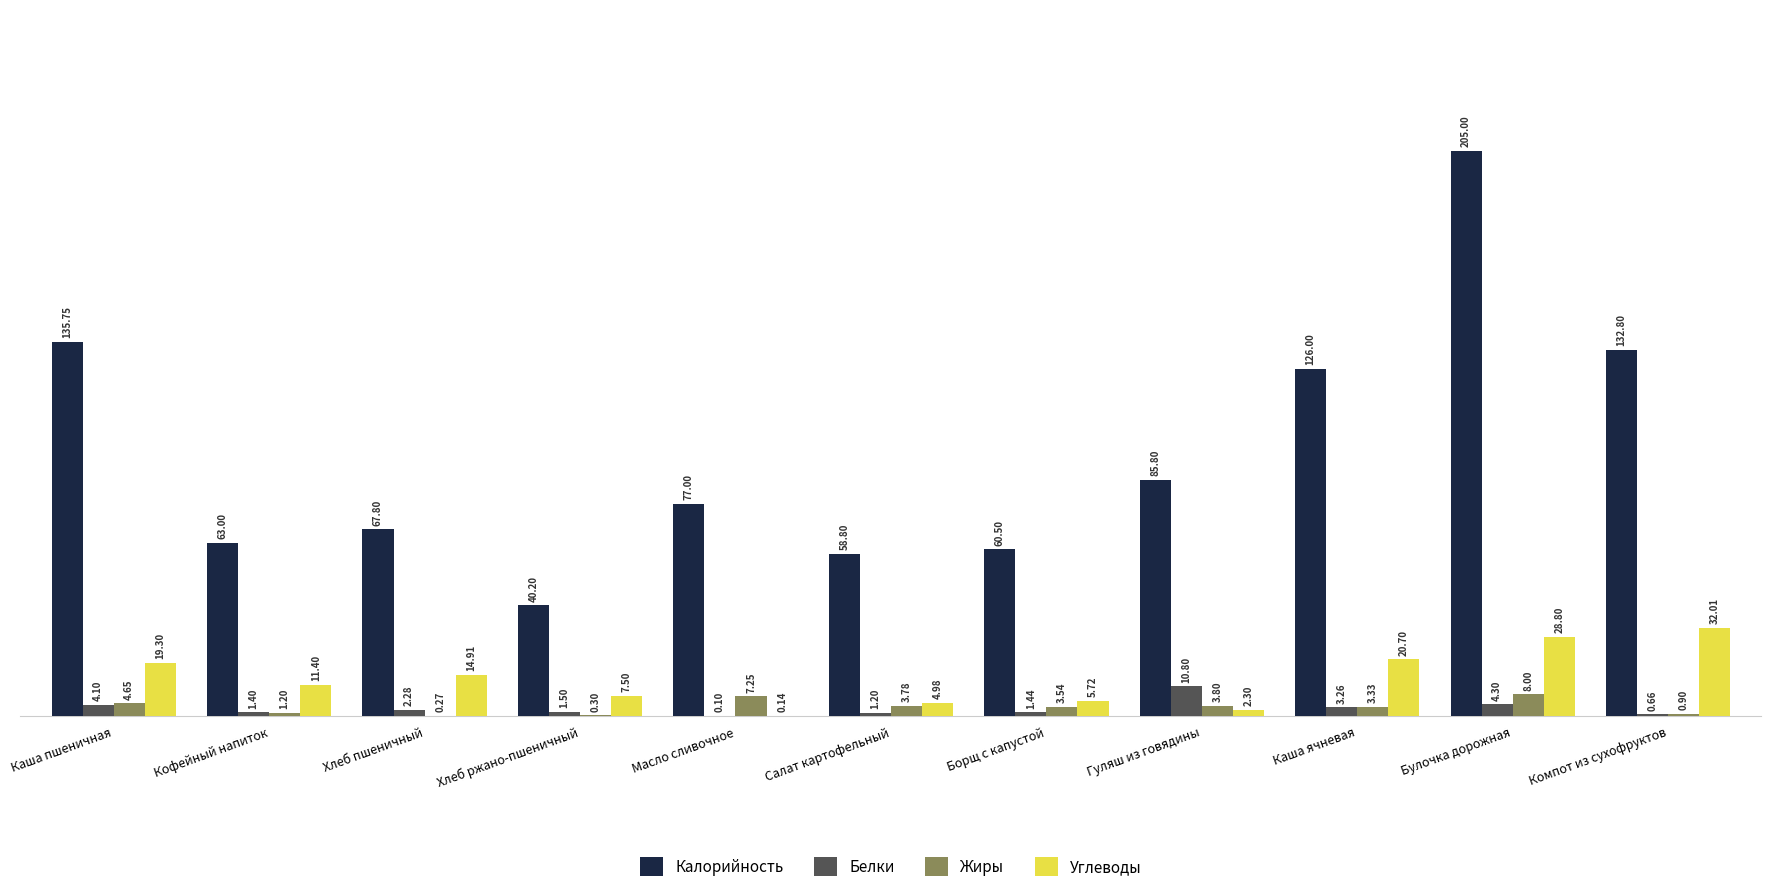

What is the approximate value of Углеводы at Каша пшеничная?

19.3